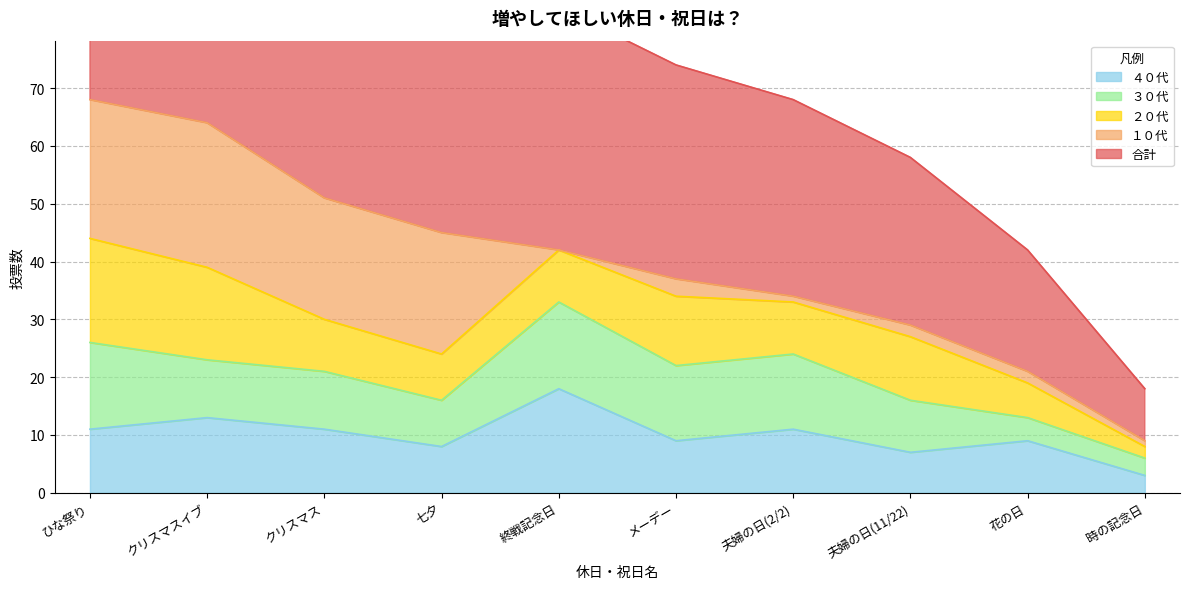

Which series has the largest total across all categories?

合計